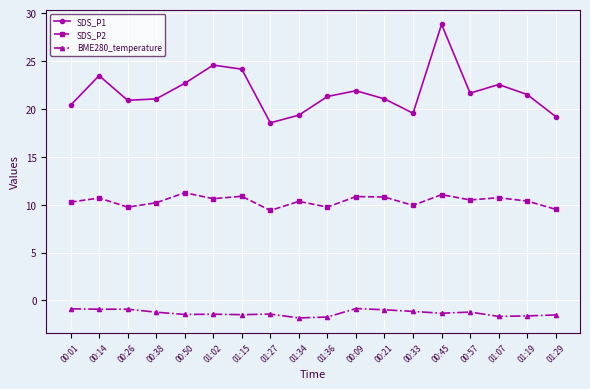

What is the difference between the SDS_P1 values at 00:33 and 01:02?

5.0